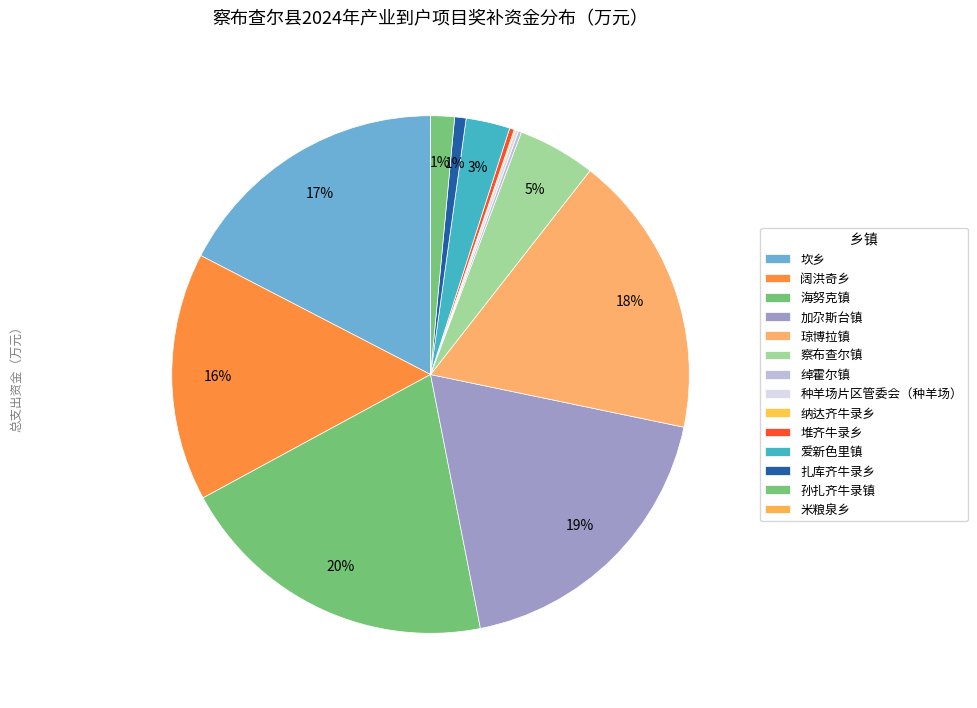

Does any single category account for the majority?

No